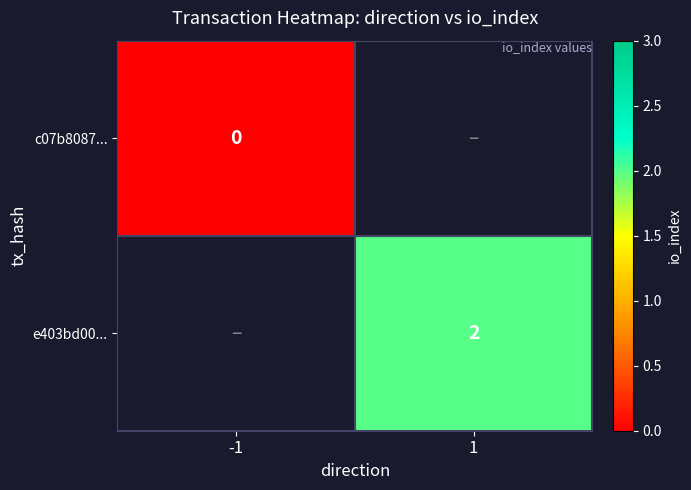

What is the greatest value displayed?

2.0